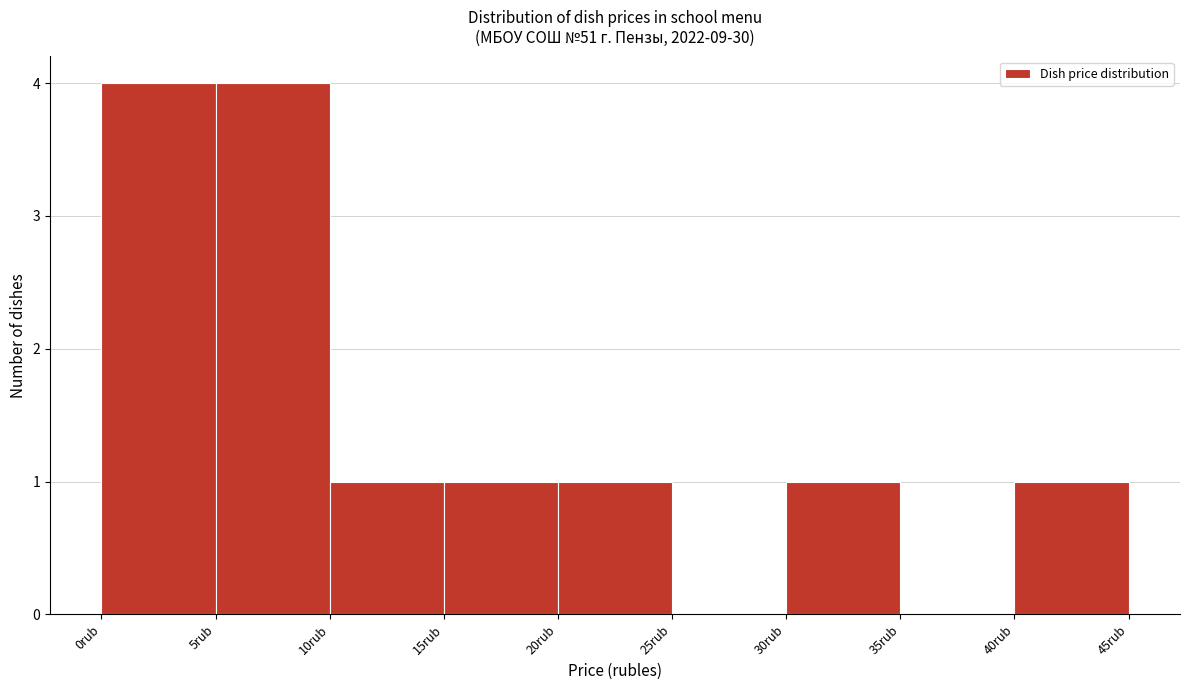

What is the height of the bar covering 10 to 15 on the x-axis? The values are not printed on the chart, so give them approximately, as read against the axis.

1